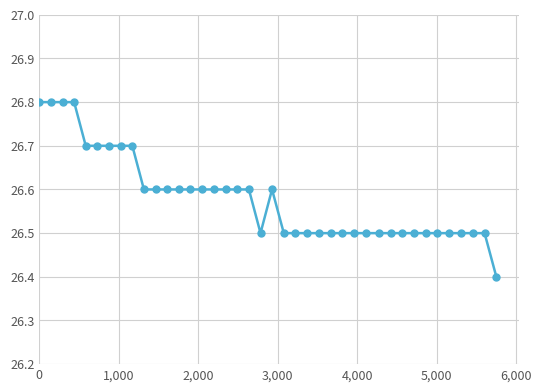

Is this an area chart (filled region under the line)?

No